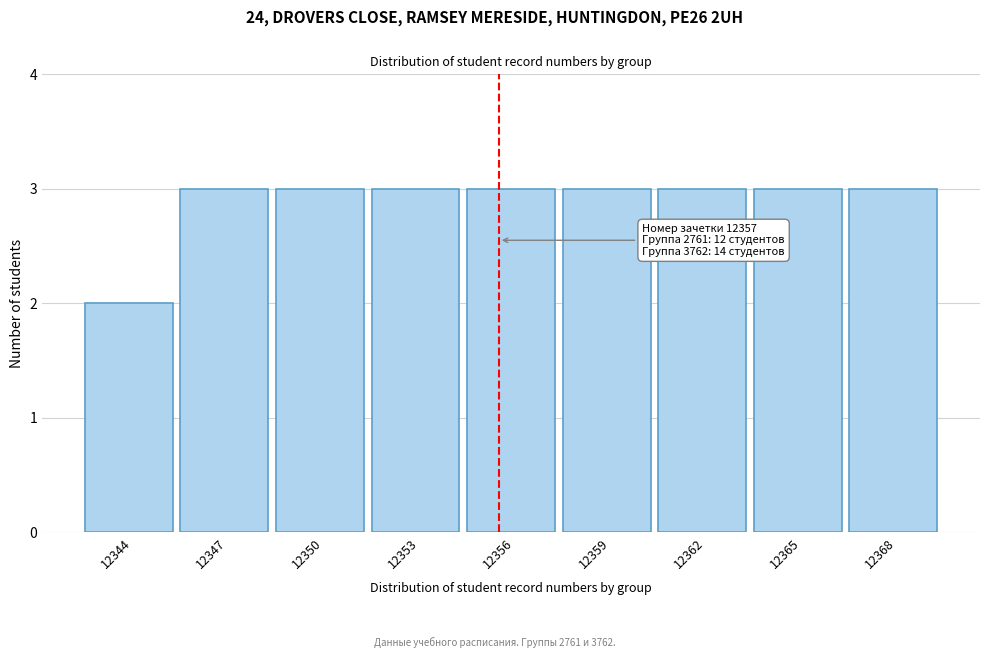

Reading left to right, extract all data points from this chart.

12344=2	12347=3	12350=3	12353=3	12356=3	12359=3	12362=3	12365=3	12368=3